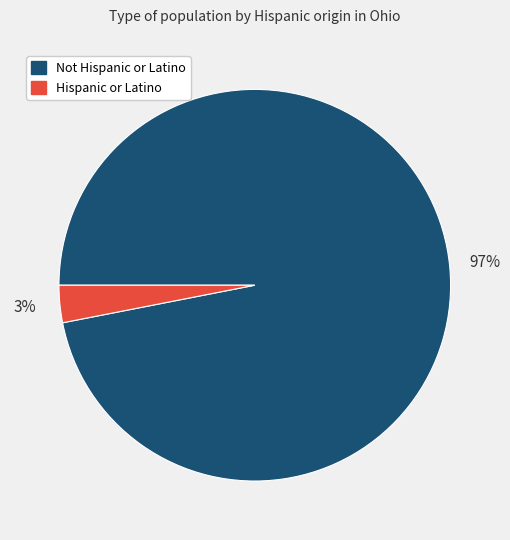

Which has a higher value, Not Hispanic or Latino or Hispanic or Latino?

Not Hispanic or Latino